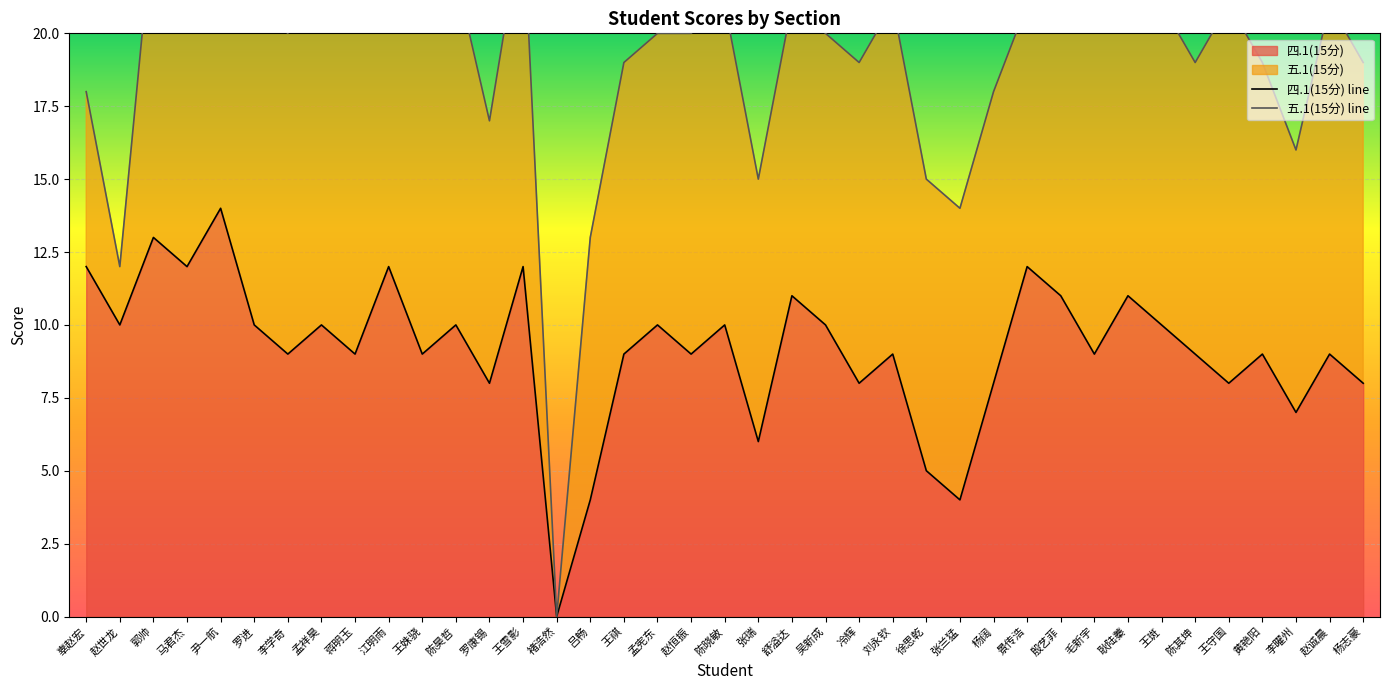

The chart shows a value of 17 at 王雪影. True or false?

False